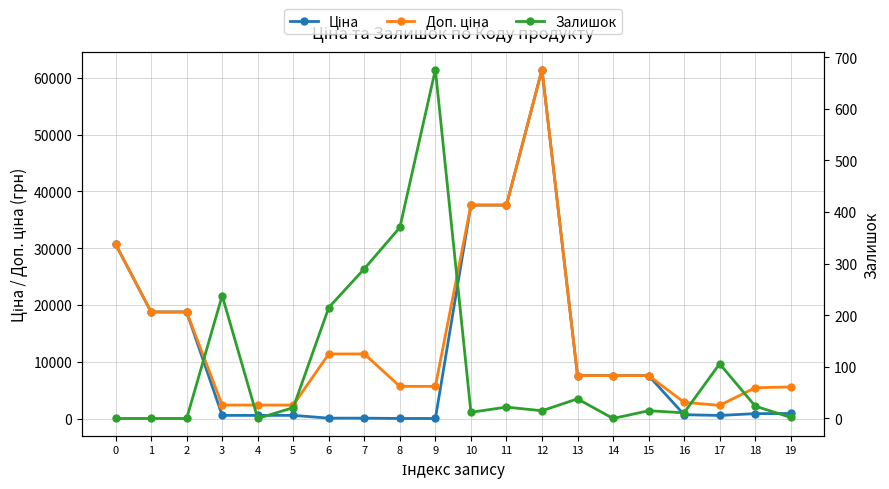

Reading right to left, extract all data points from this chart.

Ціна: 934.5	910.4	591.6	724.5	7596.5	7596.5	7596.5	61434.3	37593.6	37593.6	57.0	57.0	114.1	114.1	603.7	603.7	603.7	18796.8	18796.8	30717.1
Доп. ціна: 5607.2	5462.3	2366.5	2897.8	7596.5	7596.5	7596.5	61434.3	37593.6	37593.6	5705.0	5705.0	11410.0	11410.0	2414.8	2414.8	2414.8	18796.8	18796.8	30717.1
Залишок: 2.0	24.0	106.0	11.0	15.0	0.0	38.0	15.0	22.0	12.0	676.0	370.0	290.0	215.0	21.0	0.0	238.0	0.0	0.0	0.0